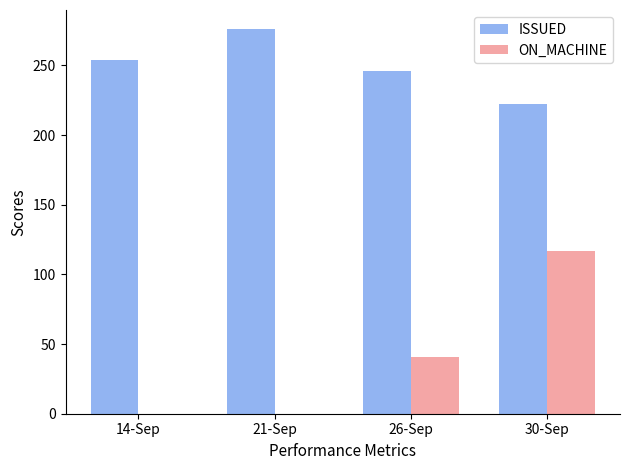

What is the total value across all series at 21-Sep?

276